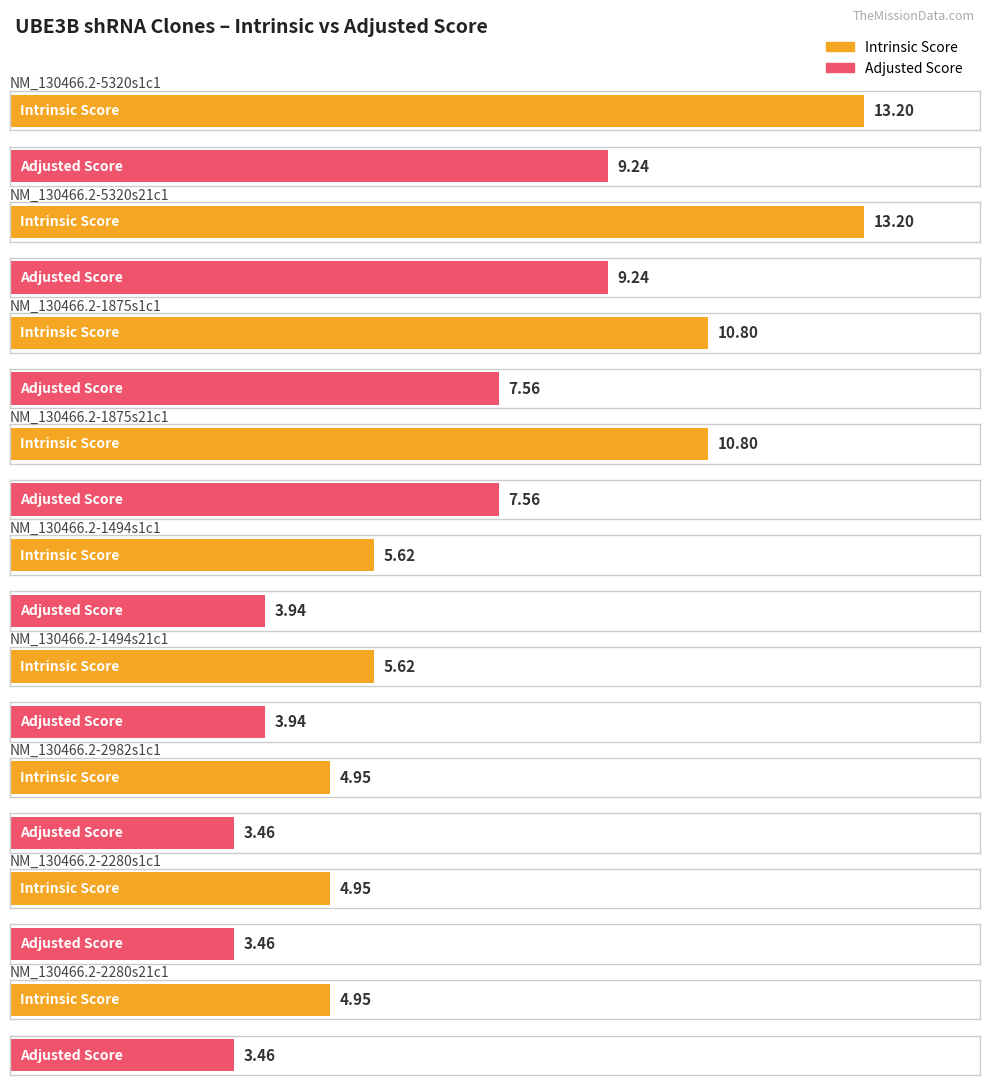

Where is Intrinsic Score nearest to the value 9?

NM_130466.2-1875s1c1